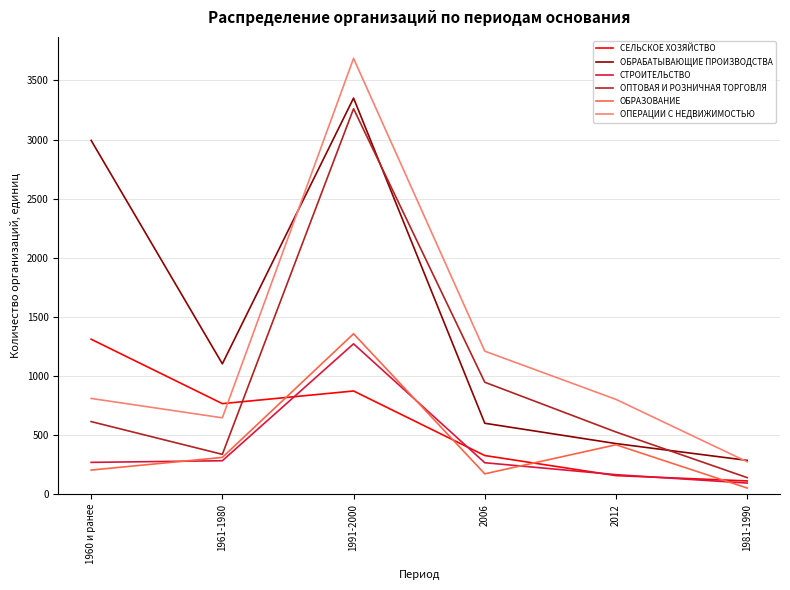

What is the minimum value for ОБРАБАТЫВАЮЩИЕ ПРОИЗВОДСТВА?

286